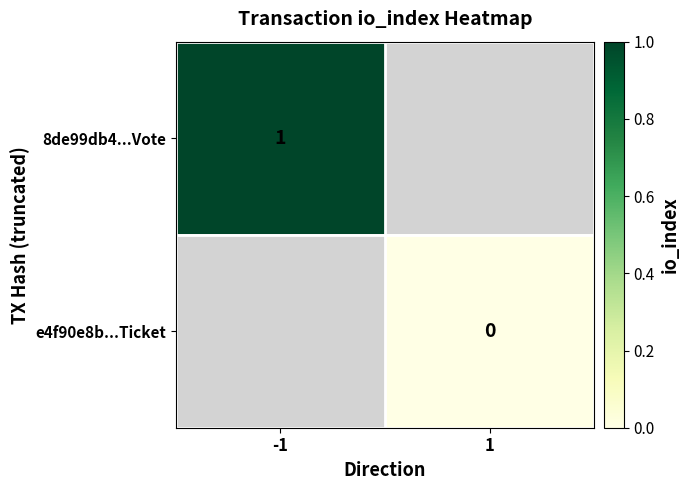

The 8de99db4...Vote series shows 0 at -1. True or false?

False